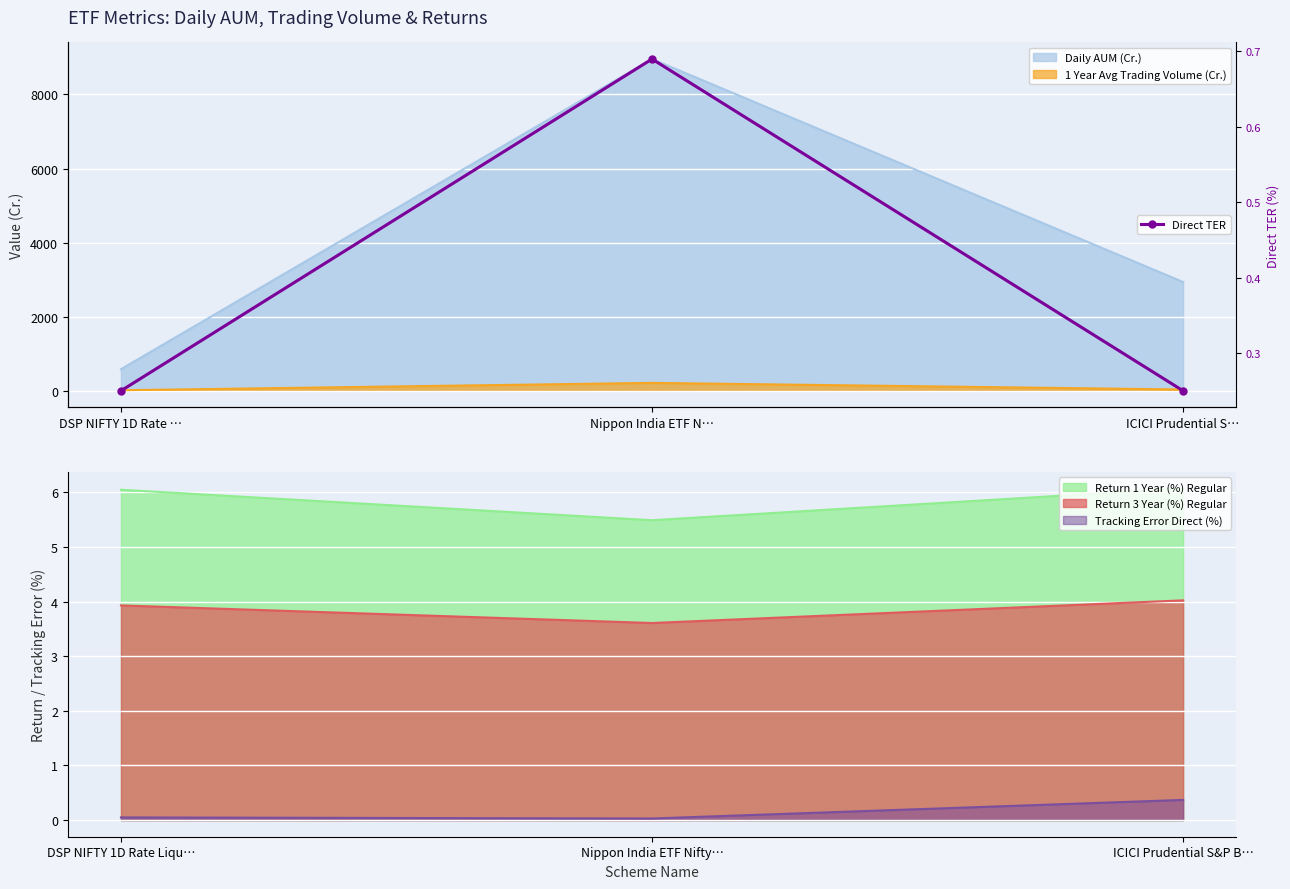

Is it true that the value at ICICI Prudential S… is 0.2?

True